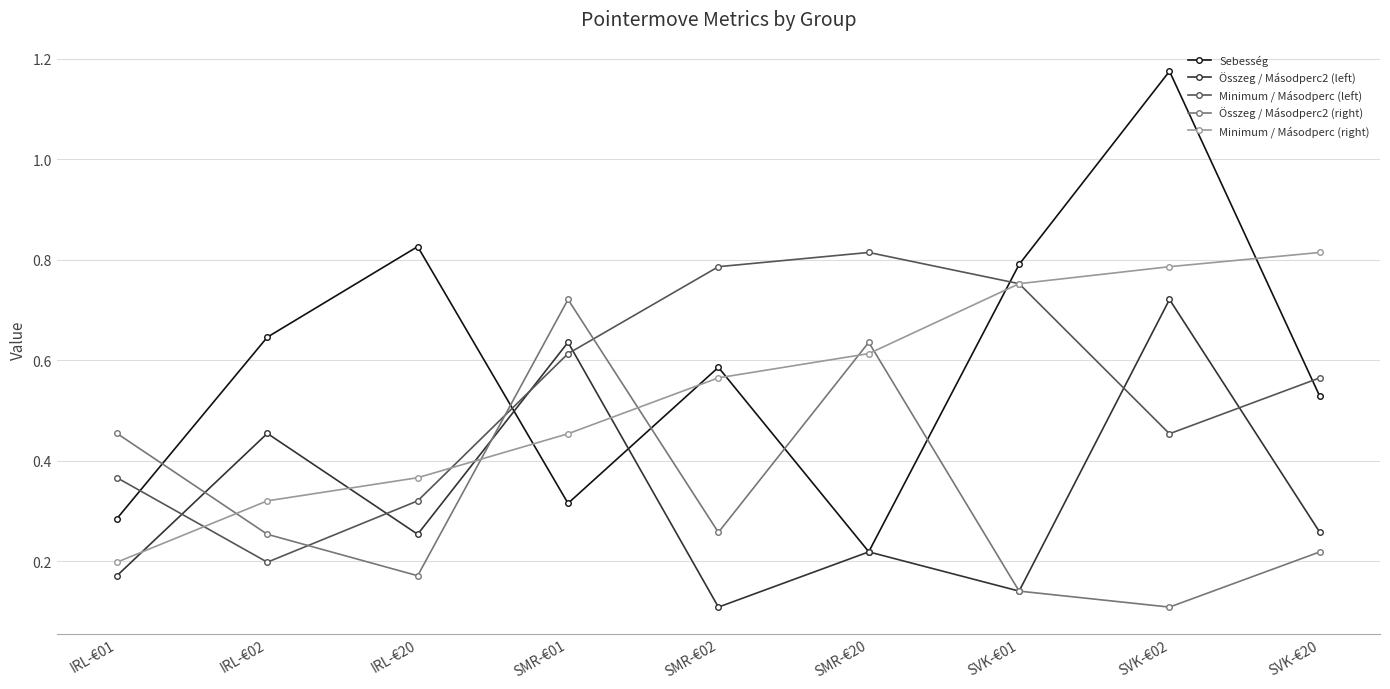

True or false: Sebesség and Minimum / Másodperc (right) intersect in this chart.

True